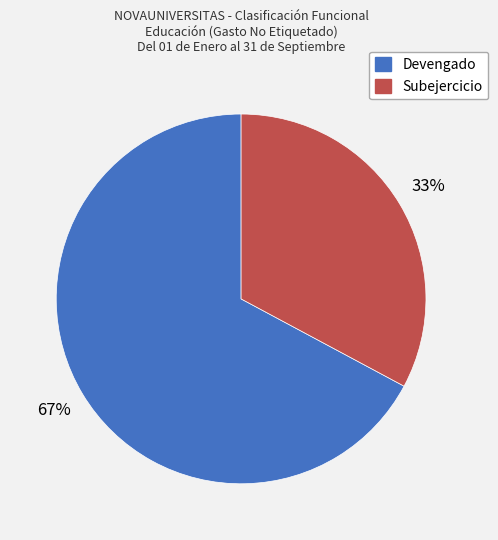

What percentage is the Devengado slice, to the nearest percent?

67%